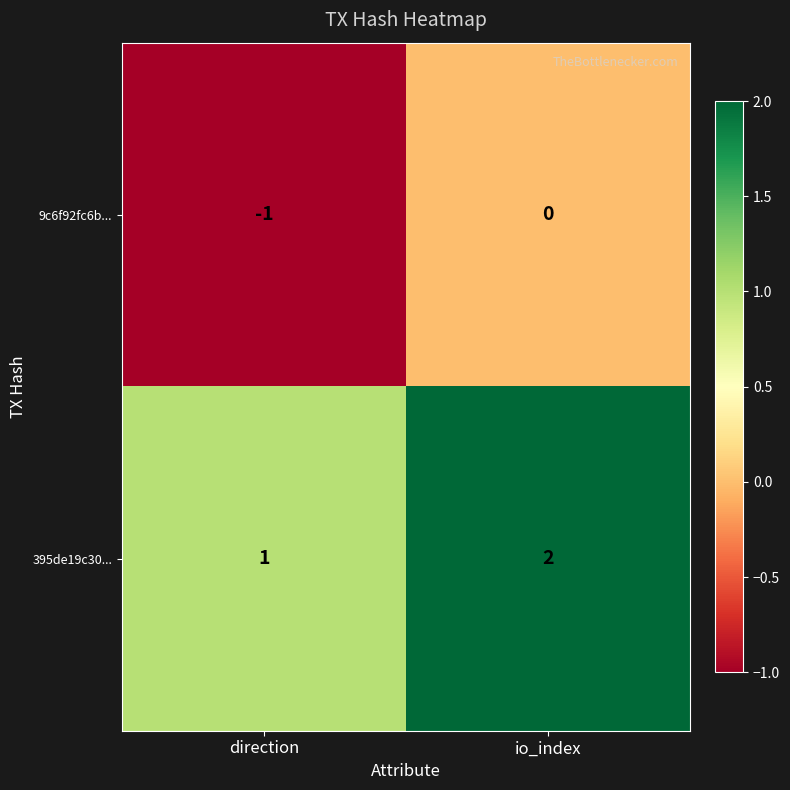

Where is 9c6f92fc6b... nearest to the value 0?

io_index